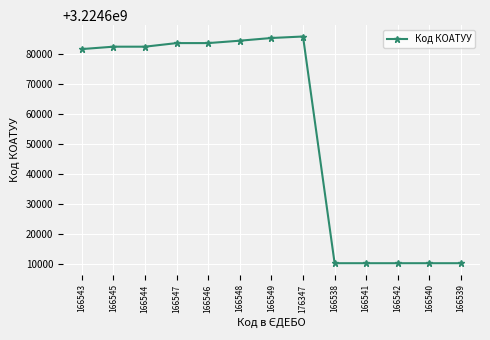

What is the difference between the maximum and minimum values?

75701